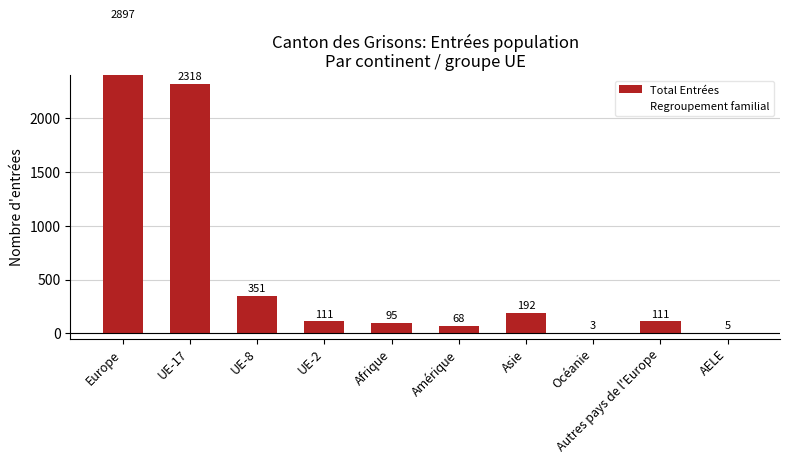

Where does the Regroupement familial series first go above 54?

Europe